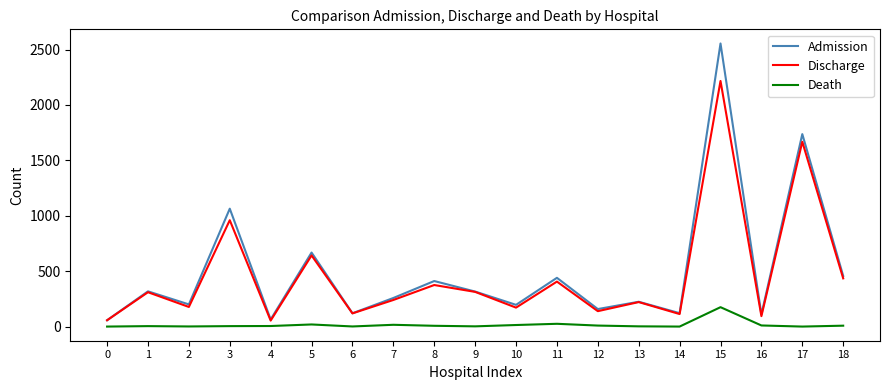

List the series in order of their peak value, highest first.

Admission, Discharge, Death